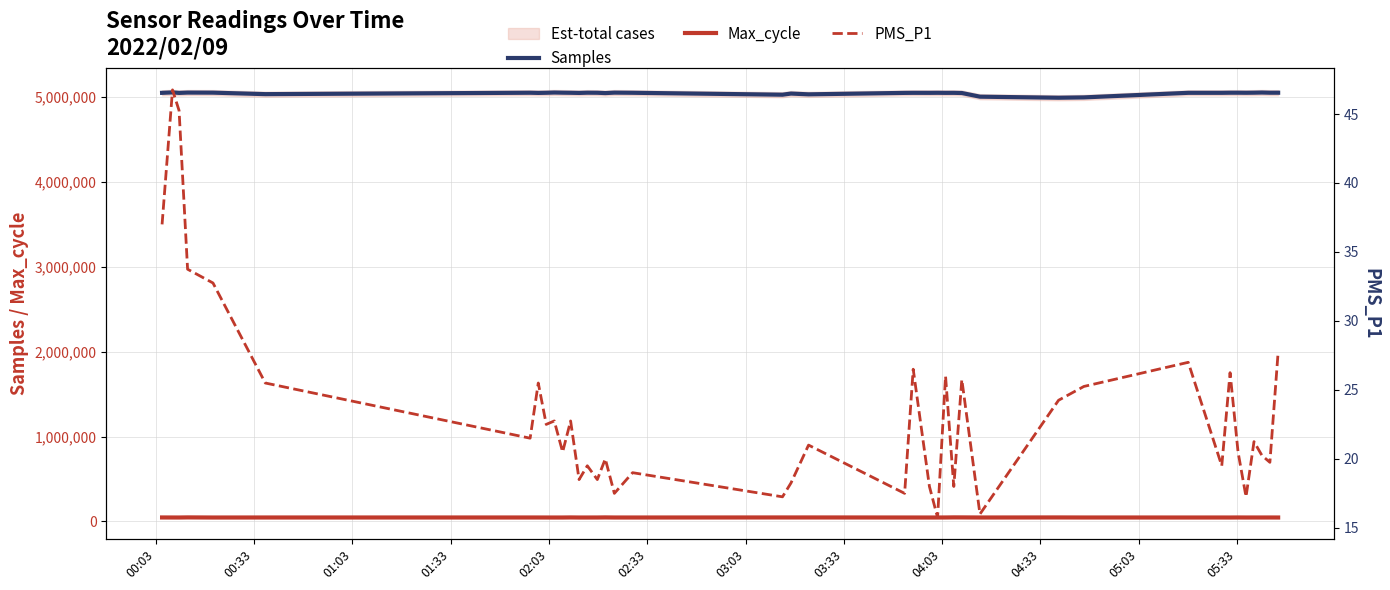

What is the lowest value of the Samples series?

4994729